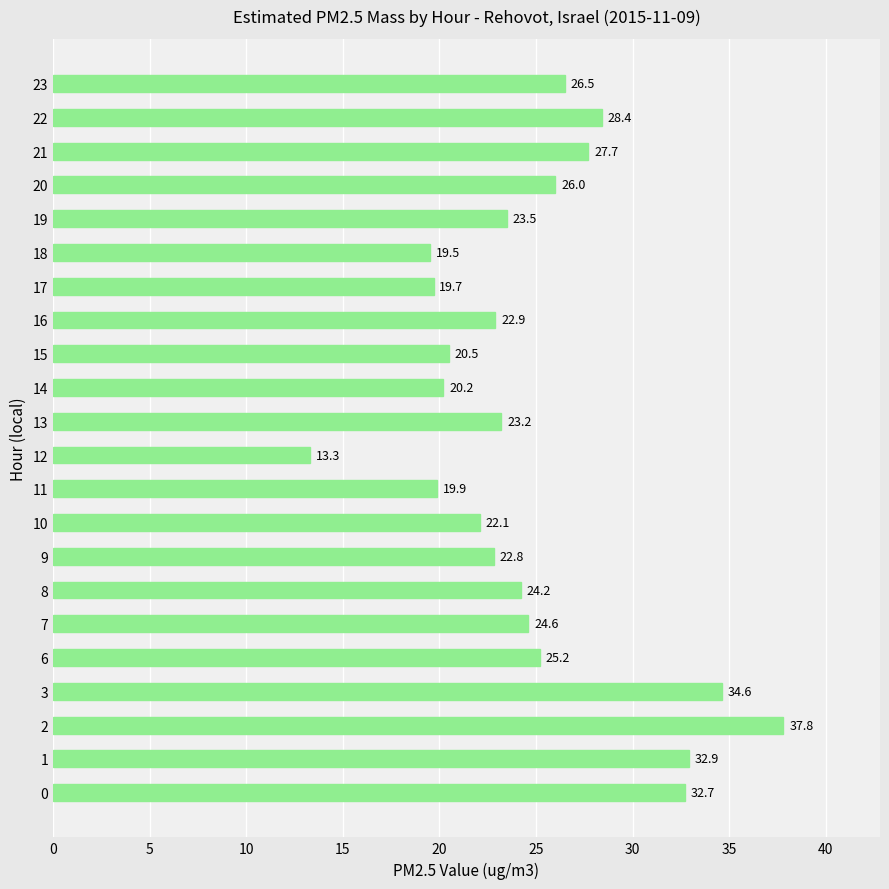

Rank the categories by value from highest to lowest.

2, 3, 1, 0, 22, 21, 23, 20, 6, 7, 8, 19, 13, 16, 9, 10, 15, 14, 11, 17, 18, 12